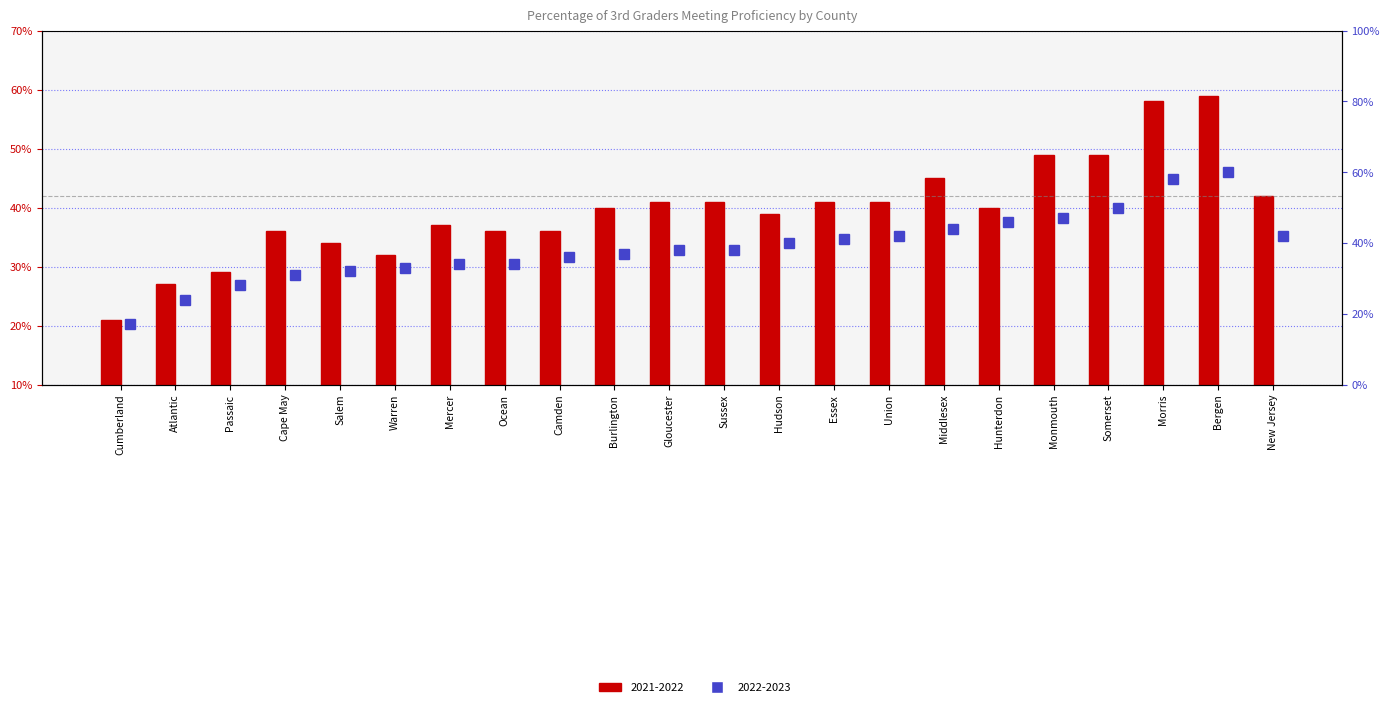

What is the lowest value of the 2022-2023 series?

0.2